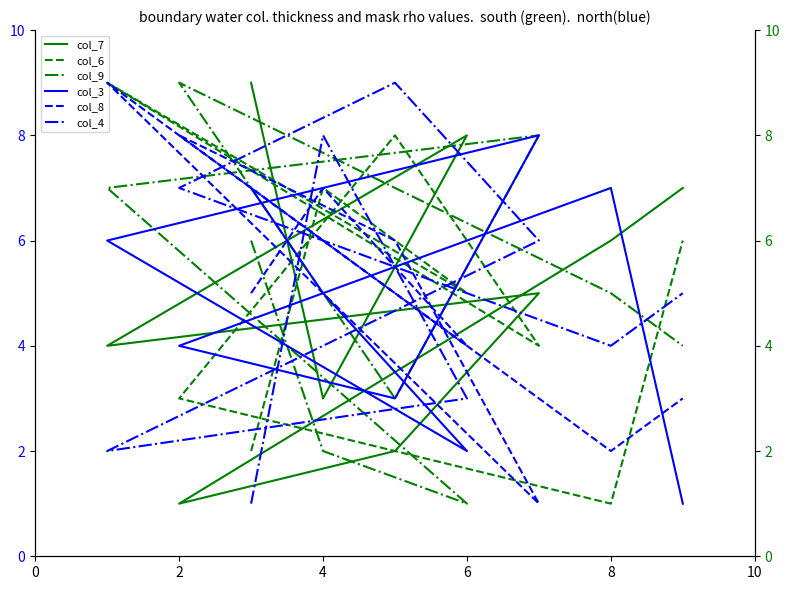

Where do col_3 and col_4 first cross each other?

0 and 2